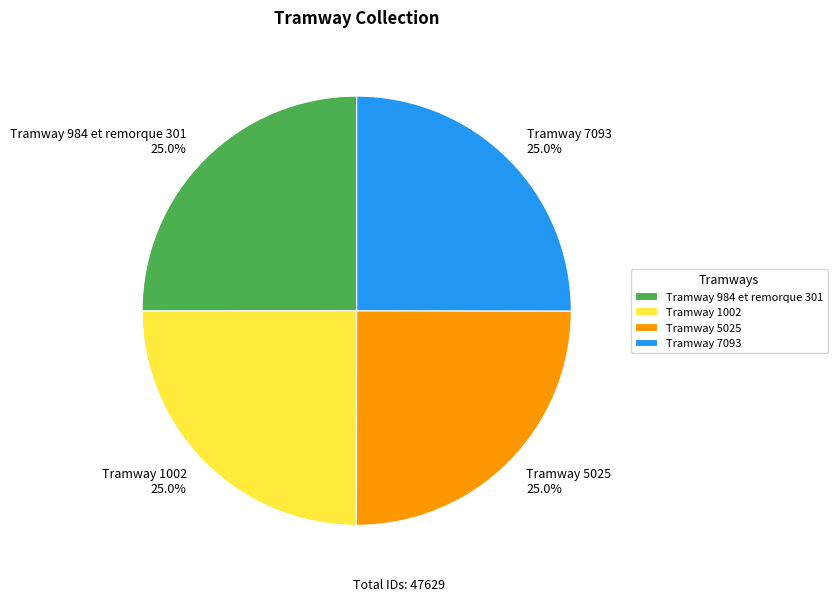

To the nearest percent, what is the average slice percentage?

25%